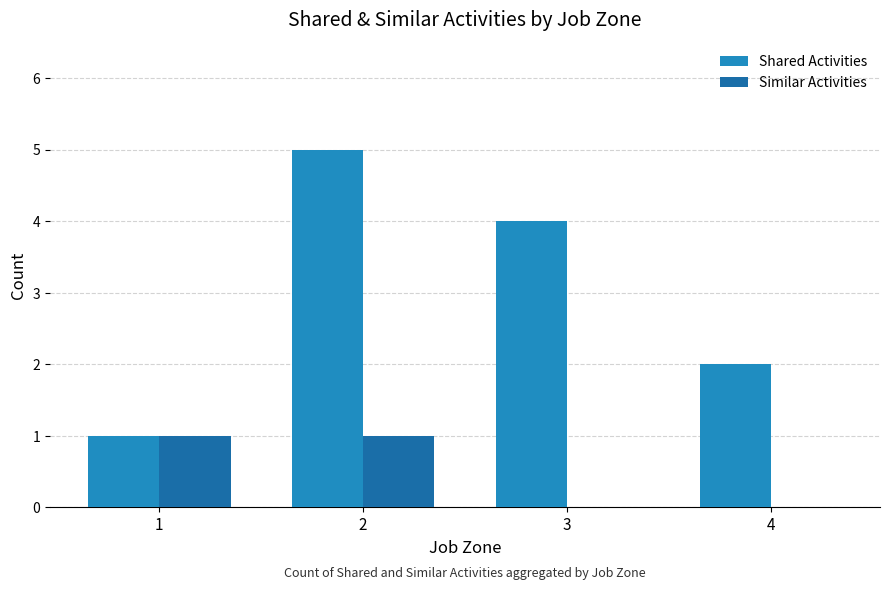

Where does the Shared Activities series first go above 4?

2